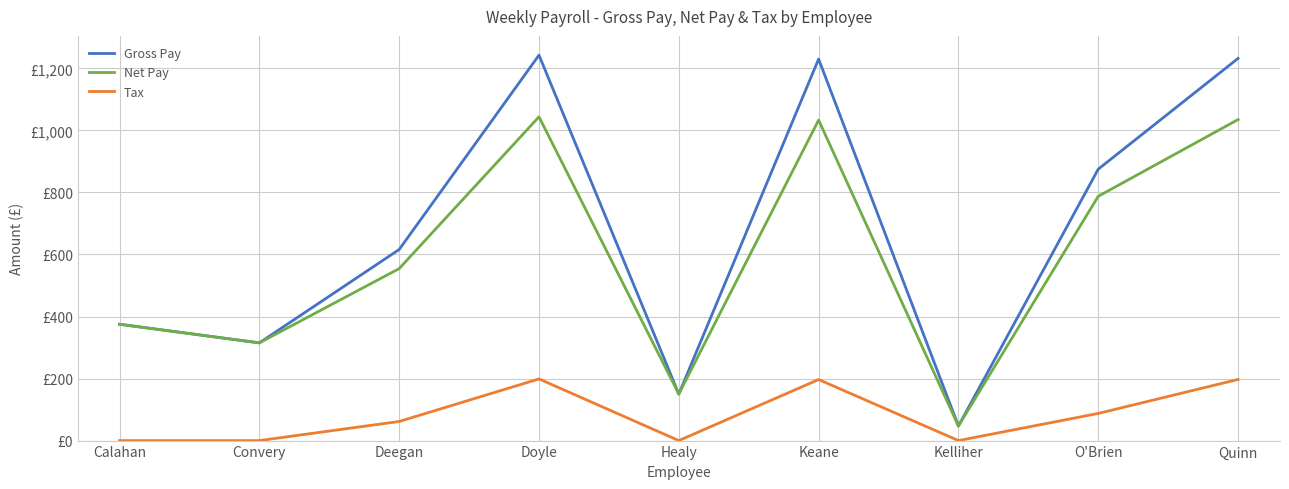

Does the chart have visible grid lines?

Yes